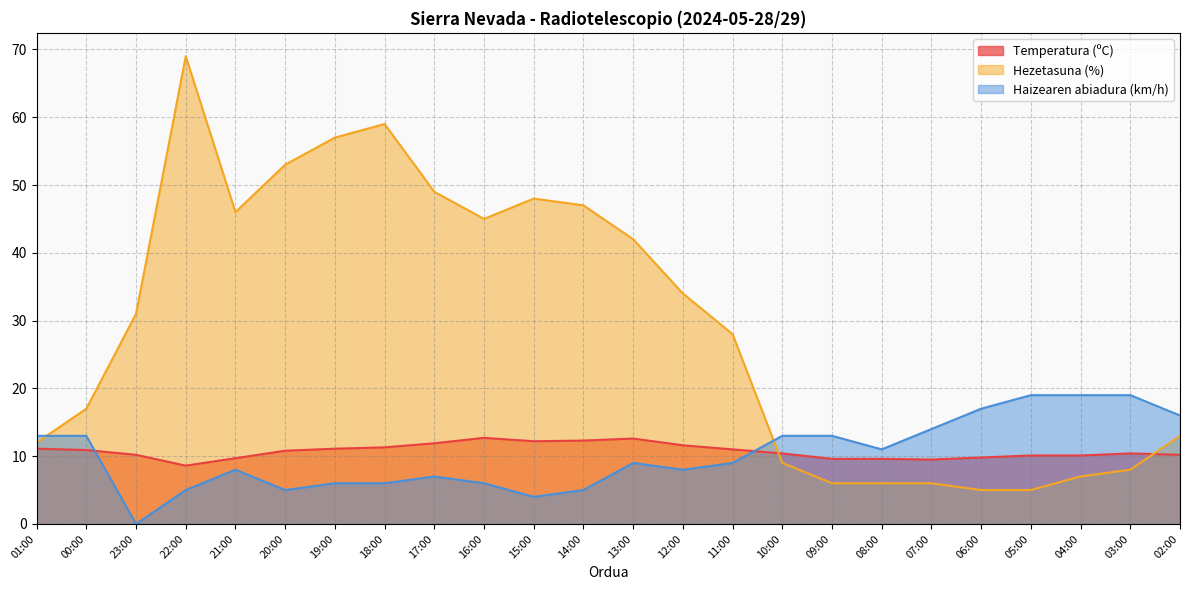

Between 17:00 and 07:00, which series saw the biggest shift?

Hezetasuna (%)